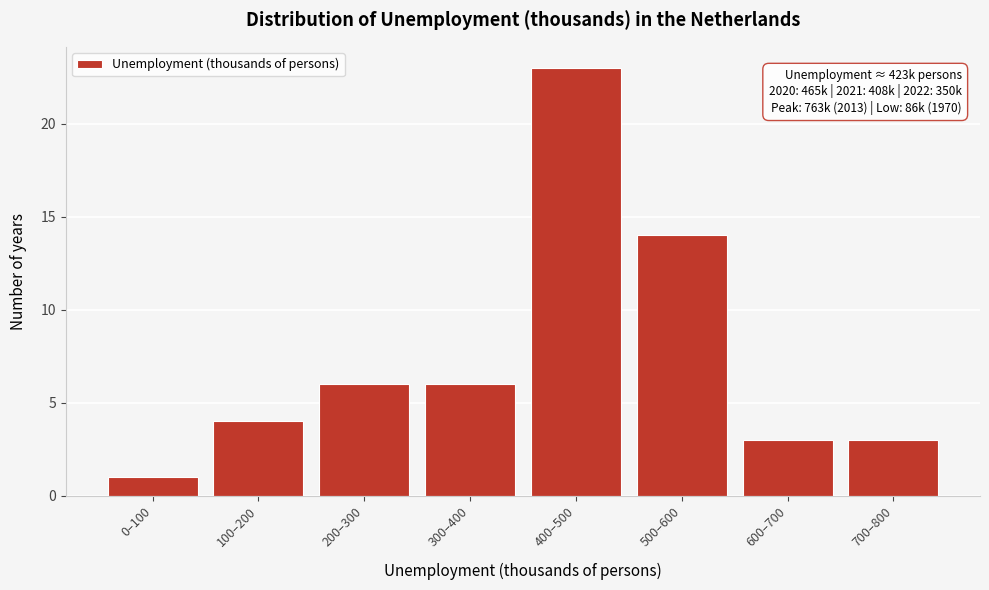

Reading left to right, list all the values displayed in this chart.

1	4	6	6	23	14	3	3